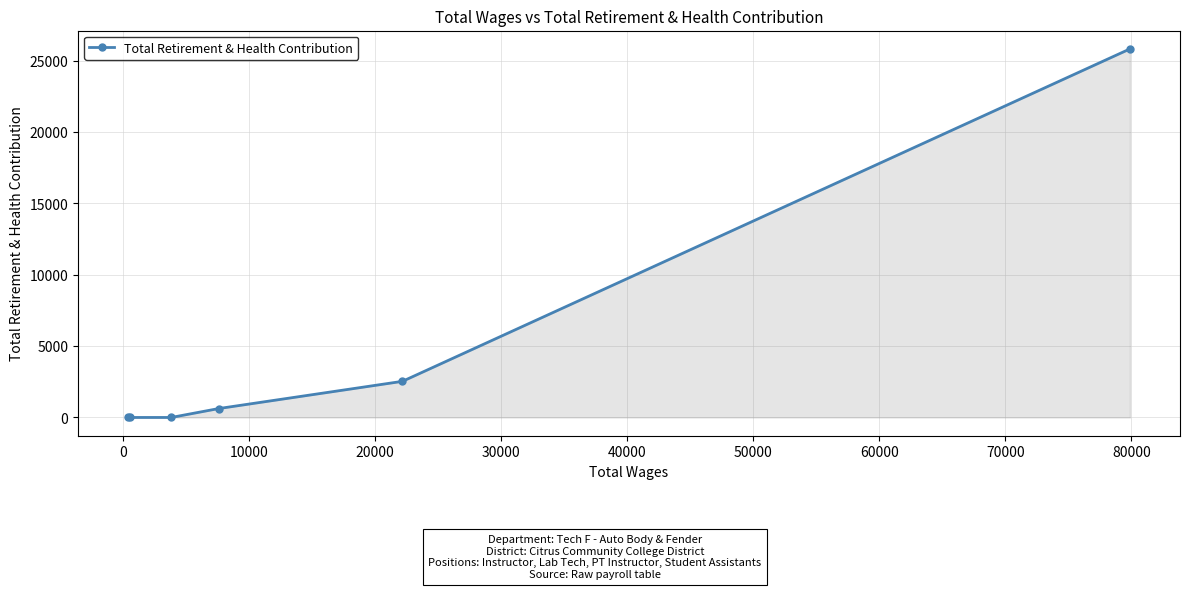

What is the greatest value displayed?

25824